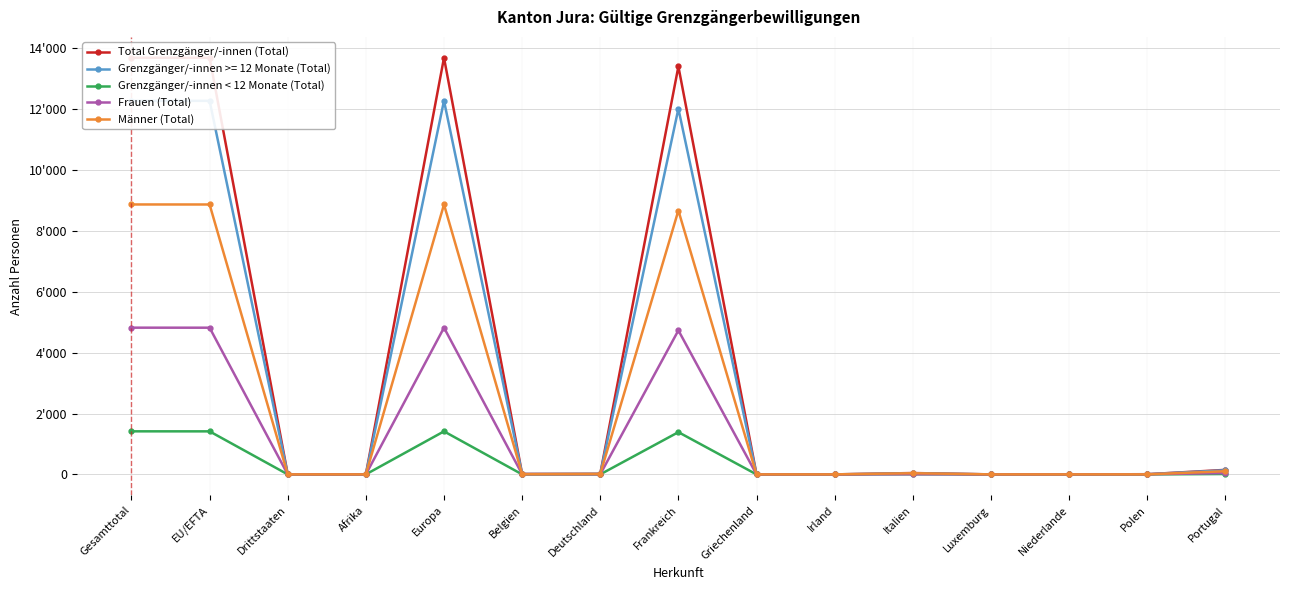

At which category does Total Grenzgänger/-innen (Total) reach its first local peak?

Europa